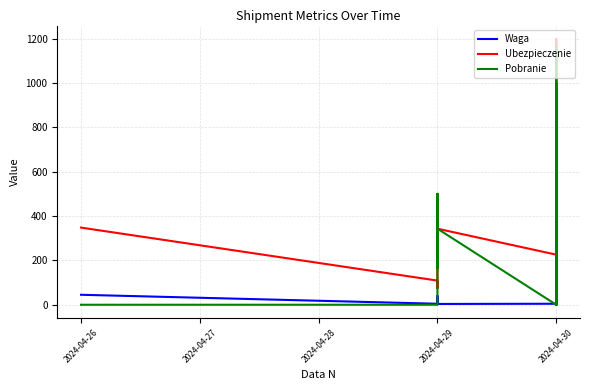

At how many categories does at least one series exceed 221?

18